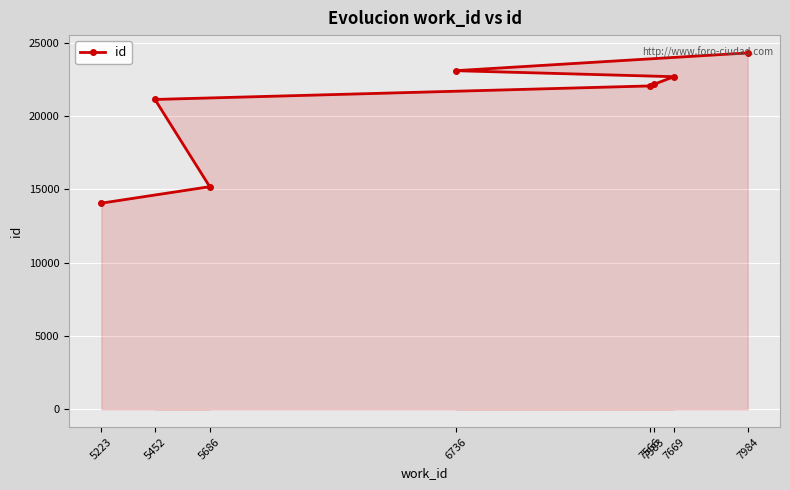

Rank the categories by value from lowest to highest.

5223, 5686, 5452, 7566, 7583, 7669, 6736, 7984